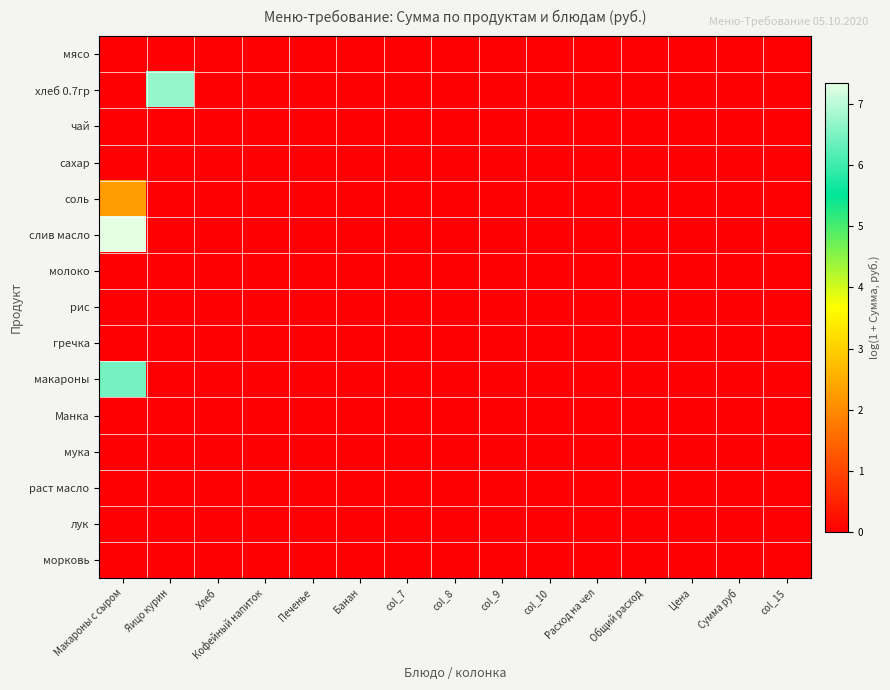

What is the greatest value displayed?

7.4